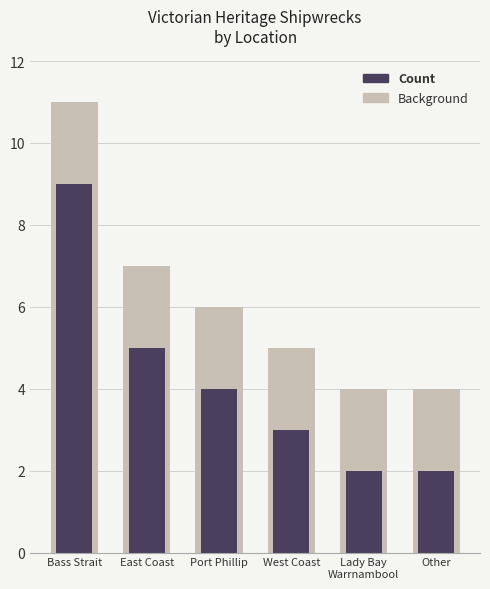

How many distinct data groups are displayed?

2